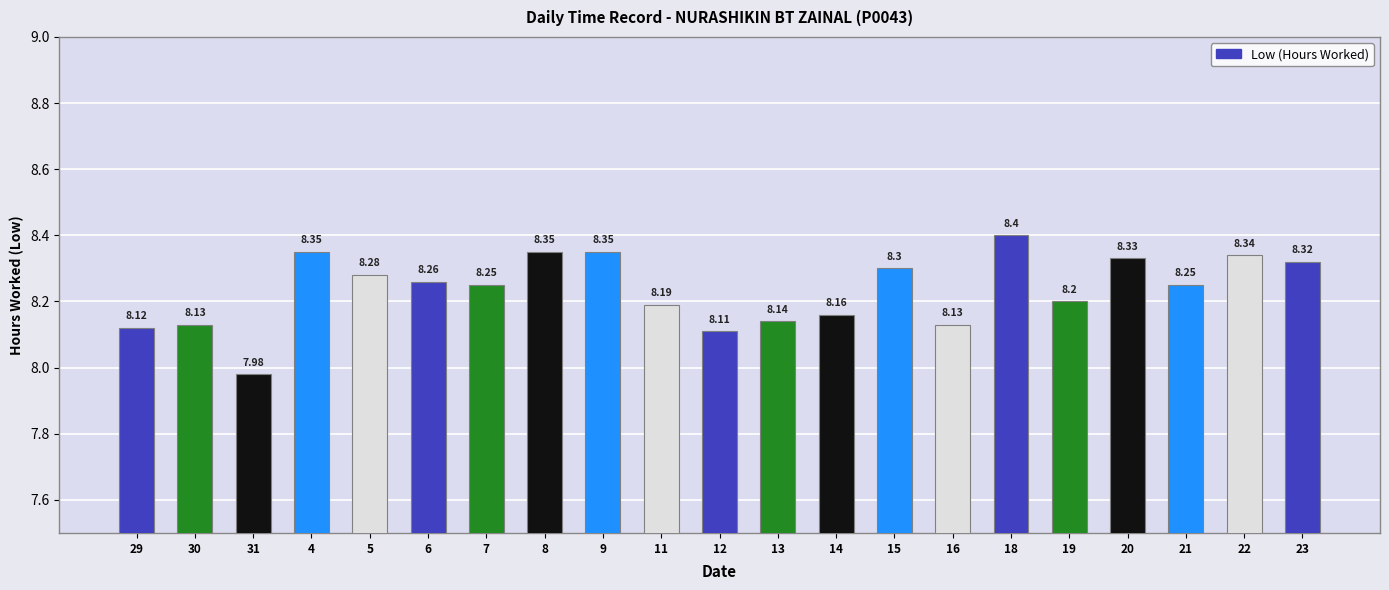

What is the difference between the values at 14 and 5?

0.1